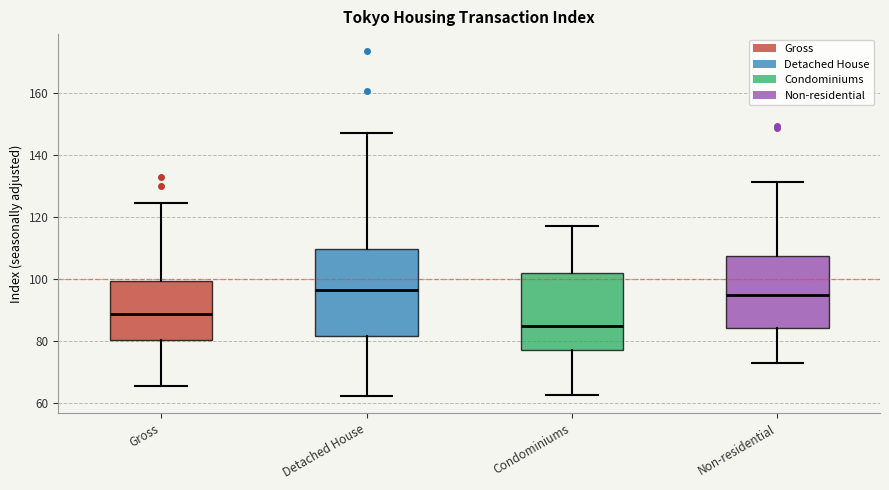

Which box has the lowest median line?

Condominiums